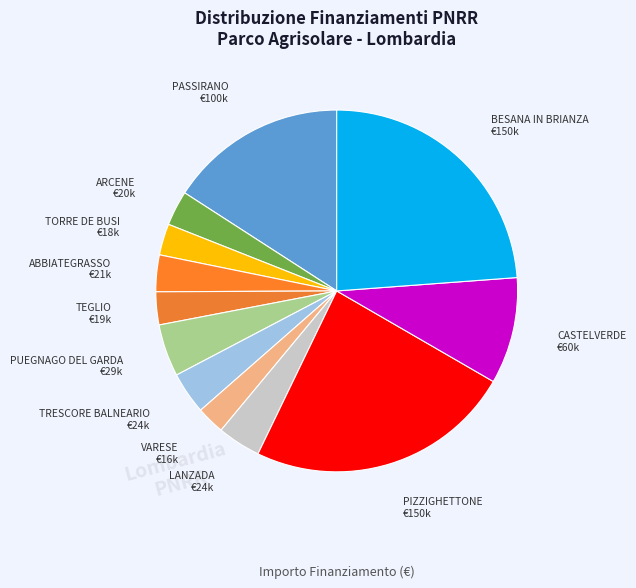

Does any single category account for the majority?

No